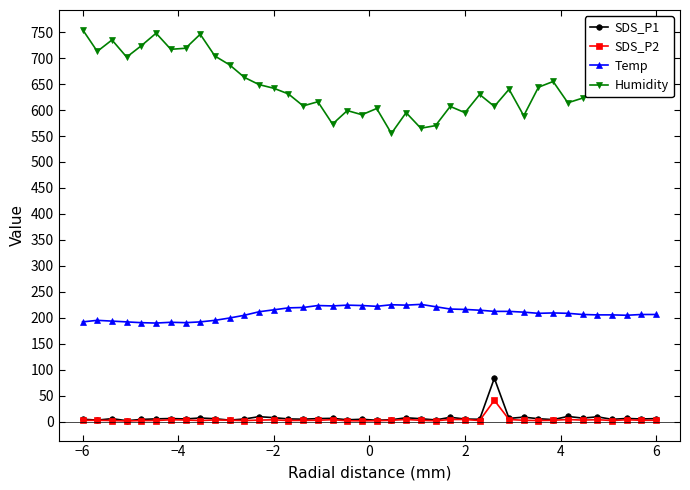

Which series has the largest total across all categories?

Humidity